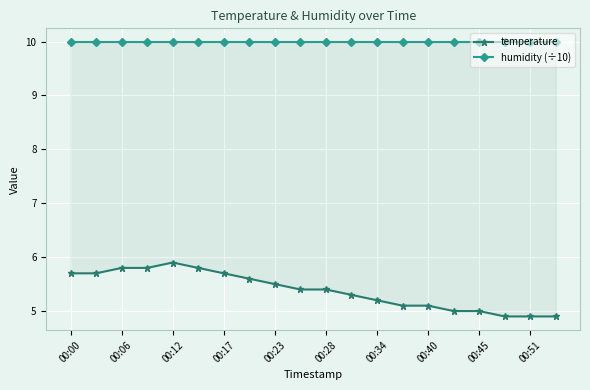

Count the number of data series in this chart.

2